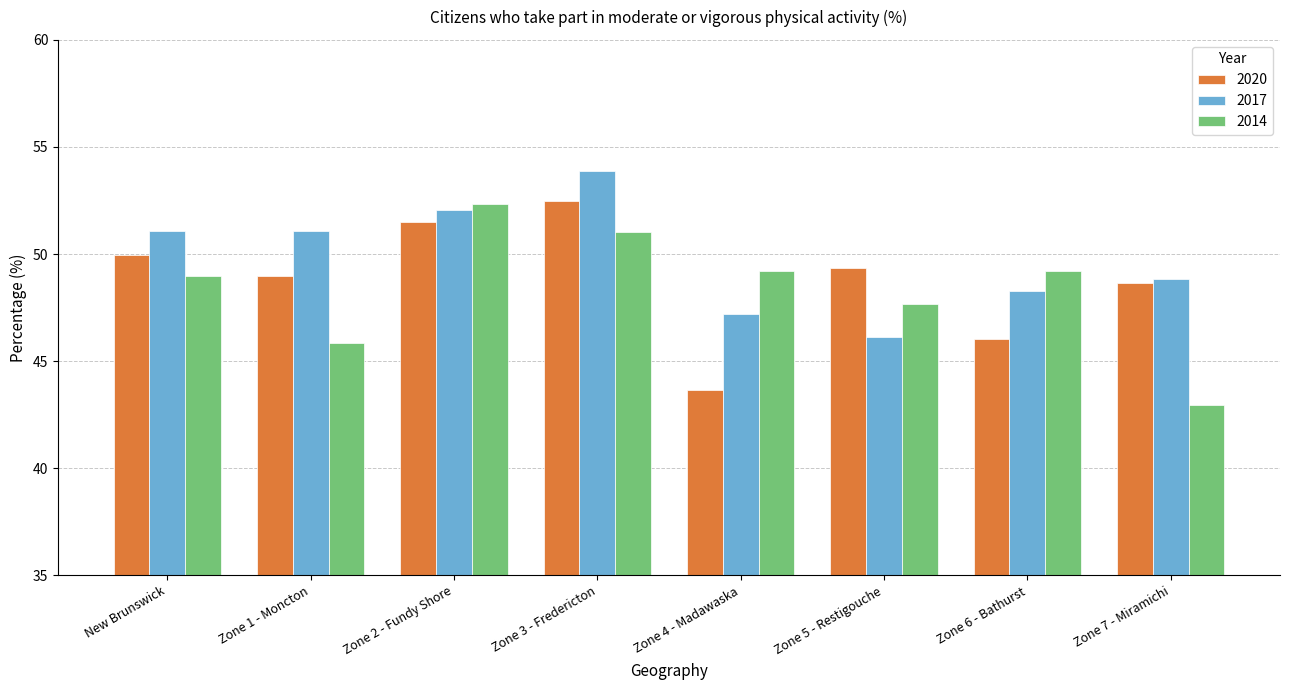

What position from the left is Zone 5 - Restigouche?

6